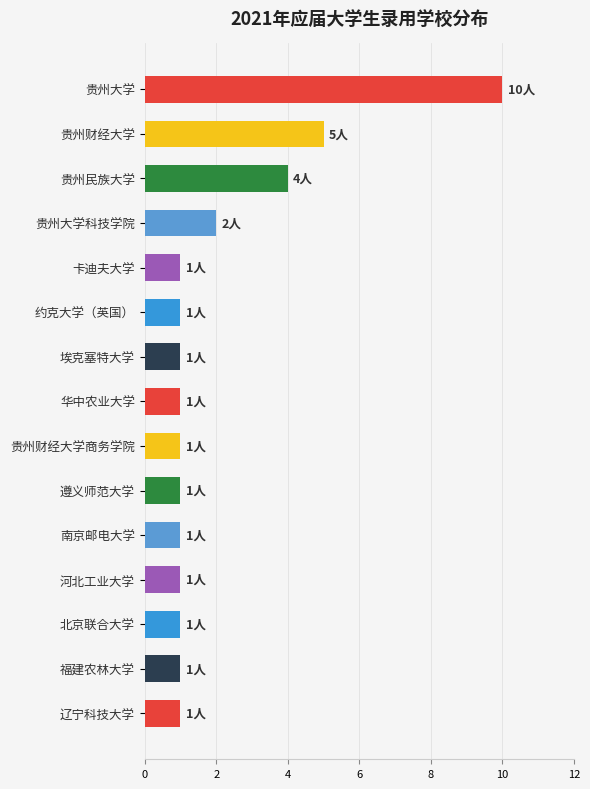

What is the sum of all values?

32